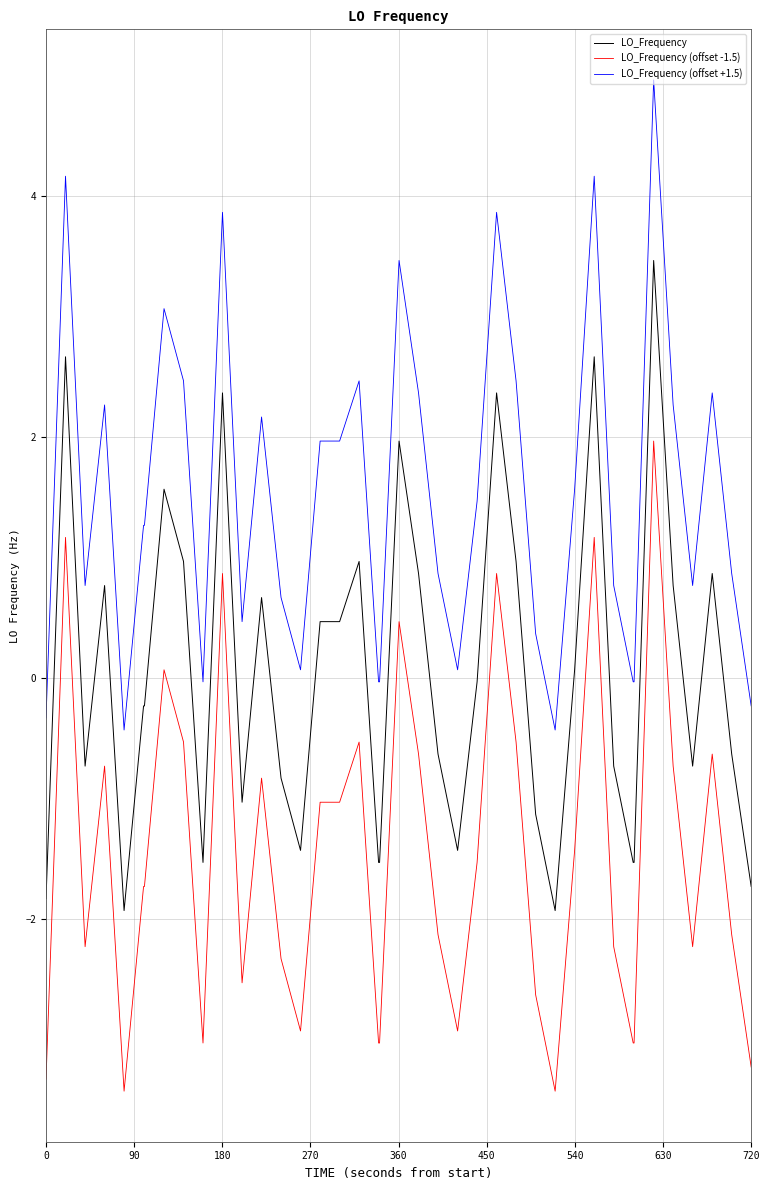

What is the greatest value displayed?

5.0